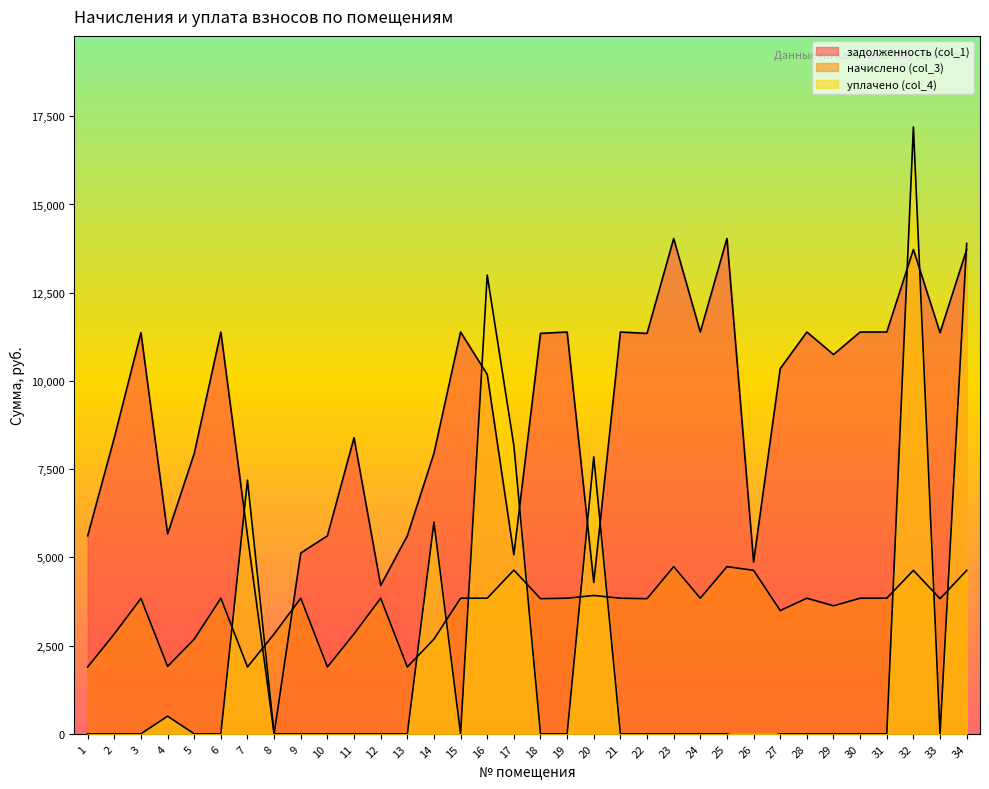

After their last crossing, which series has the higher values: задолженность (col_1) or начислено (col_3)?

задолженность (col_1)